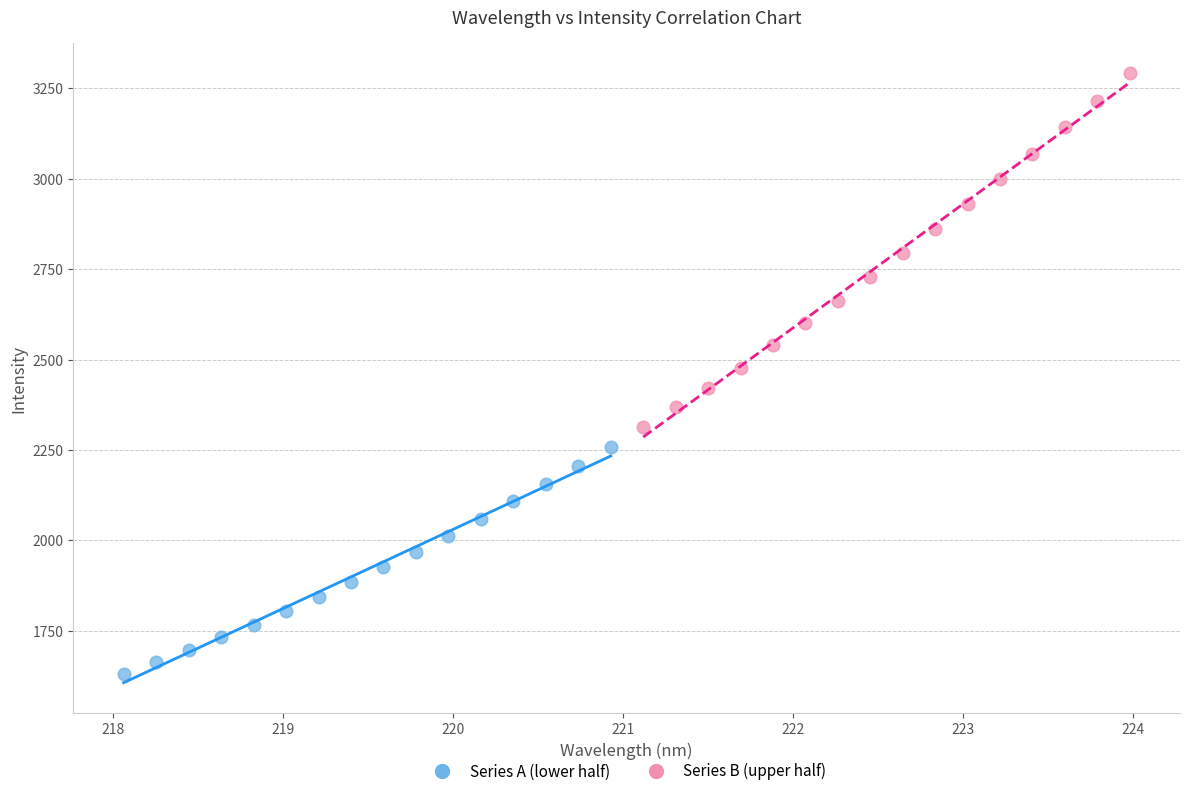

Which series has the widest spread of Y values?

Series B (upper half)